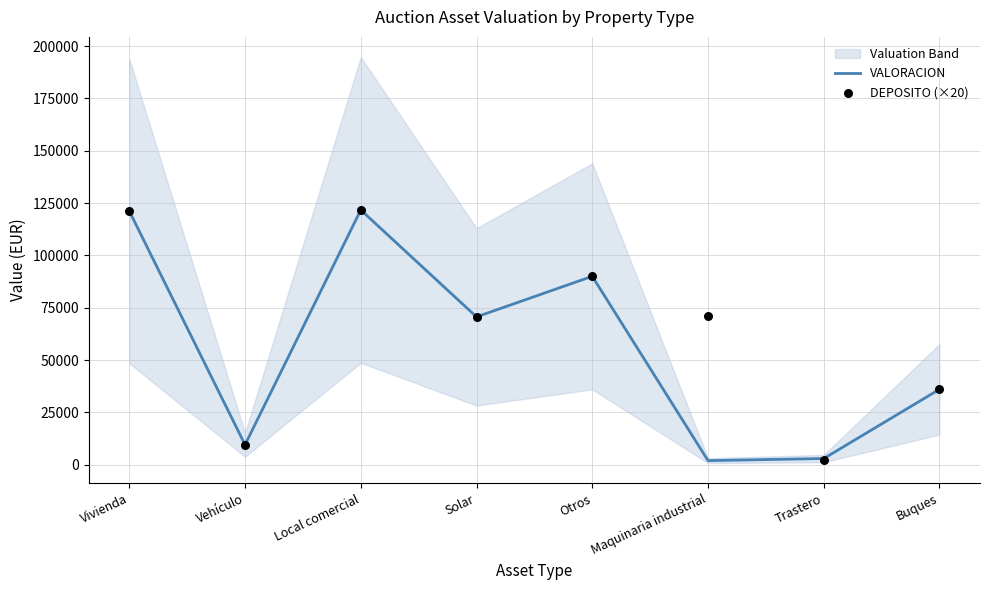

What is the total value across all series at Trastero?

4990.0